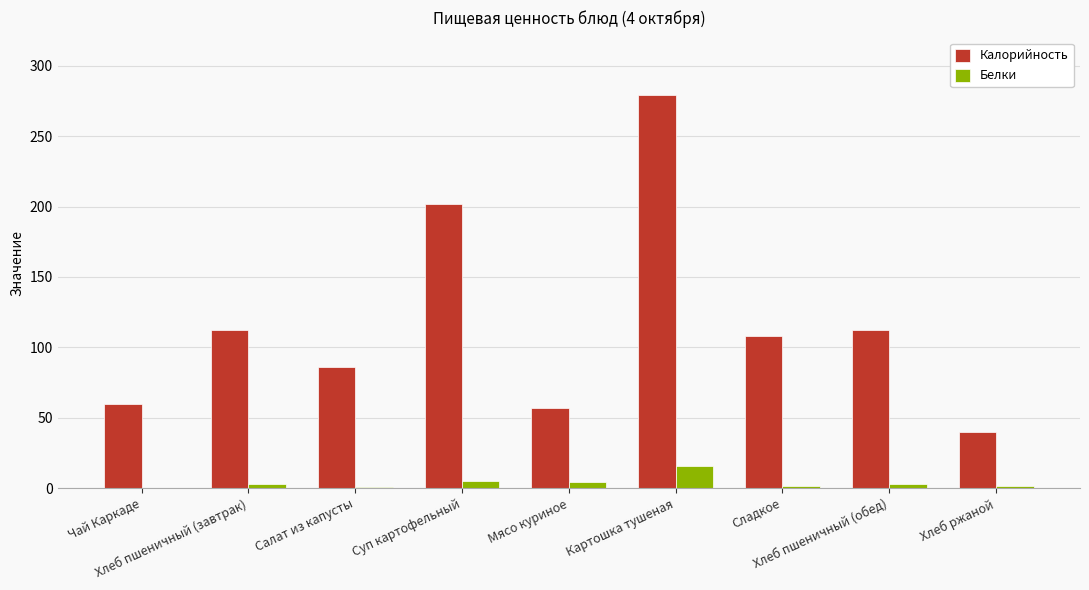

Where does the Калорийность series first go above 108?

Хлеб пшеничный (завтрак)